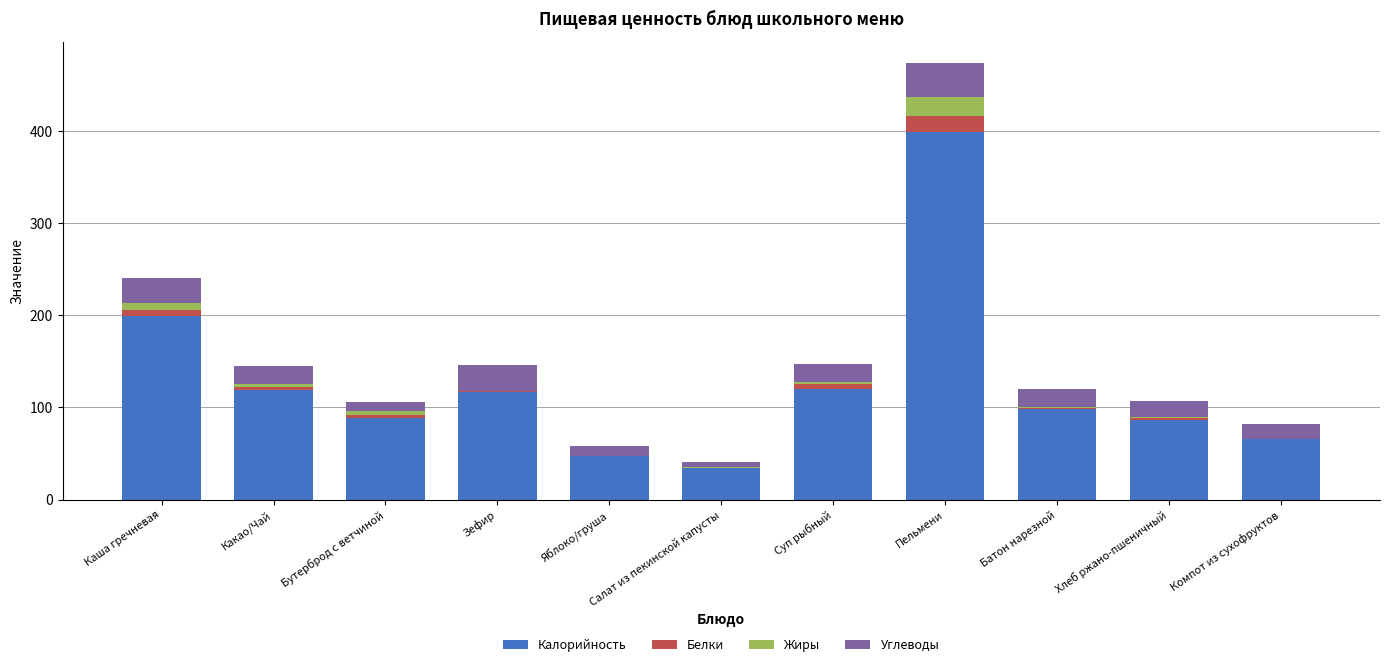

What is the maximum value for Калорийность?

399.5